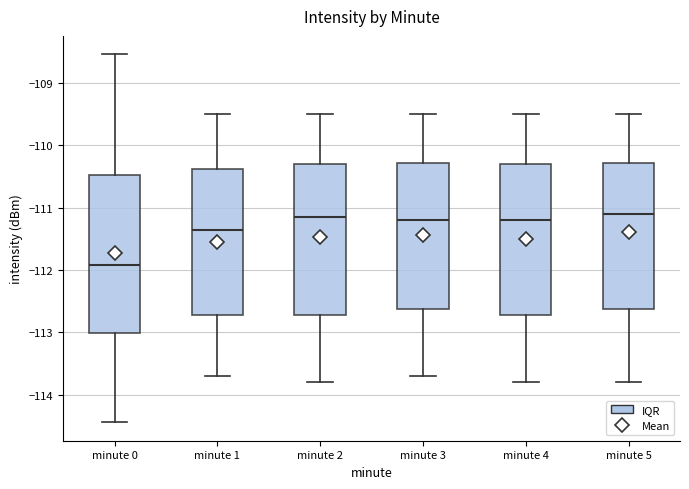

Where does the median line of the box for minute 0 sit on the y-axis? The values are not printed on the chart, so give them approximately, as read against the axis.

-111.9